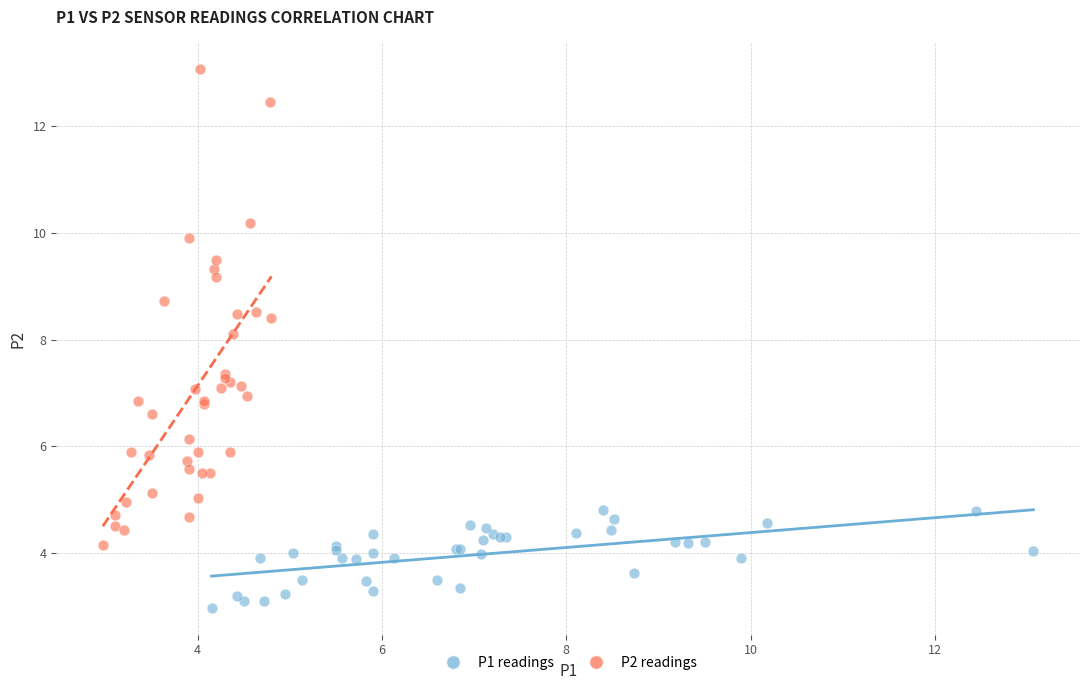

Which series has the widest spread of Y values?

P2 readings